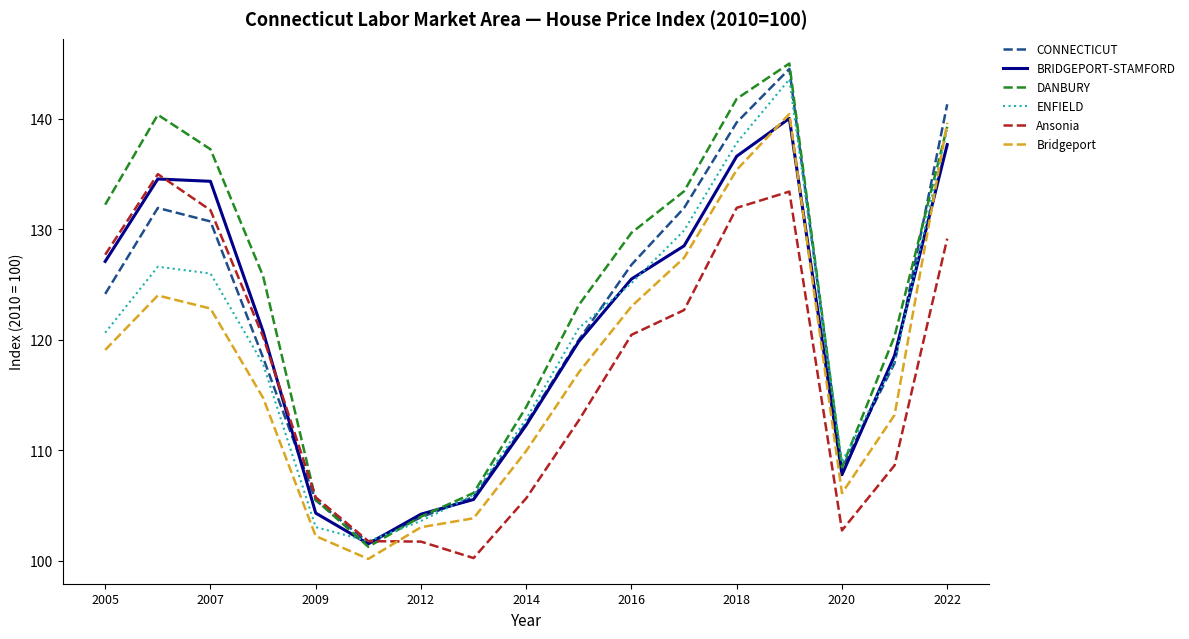

Which series has the largest range (max minus min)?

DANBURY